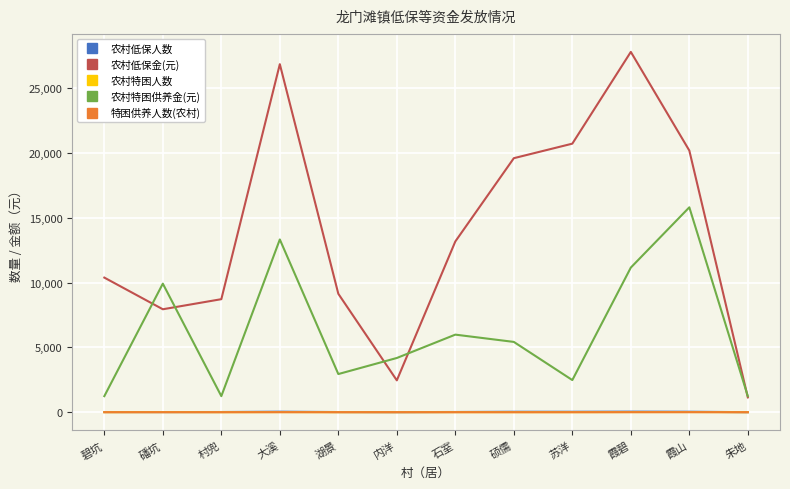

True or false: 农村低保人数 and 农村低保金(元) intersect in this chart.

False